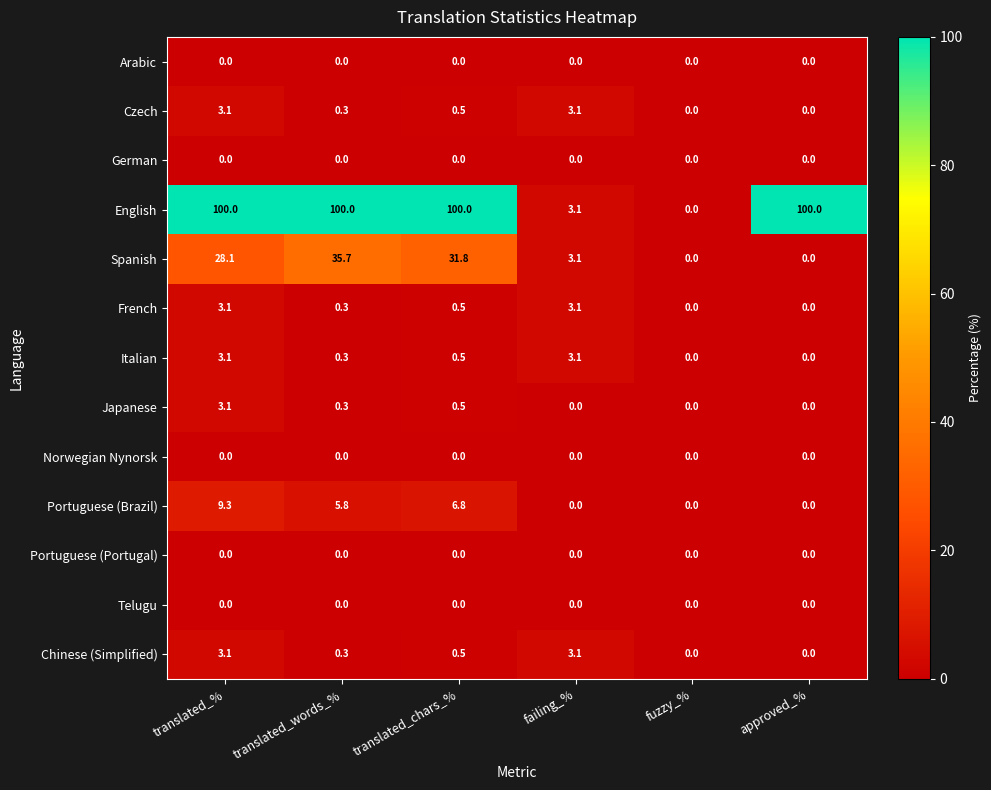

What is the difference between the second highest and minimum values in the Portuguese (Brazil) series?

6.8